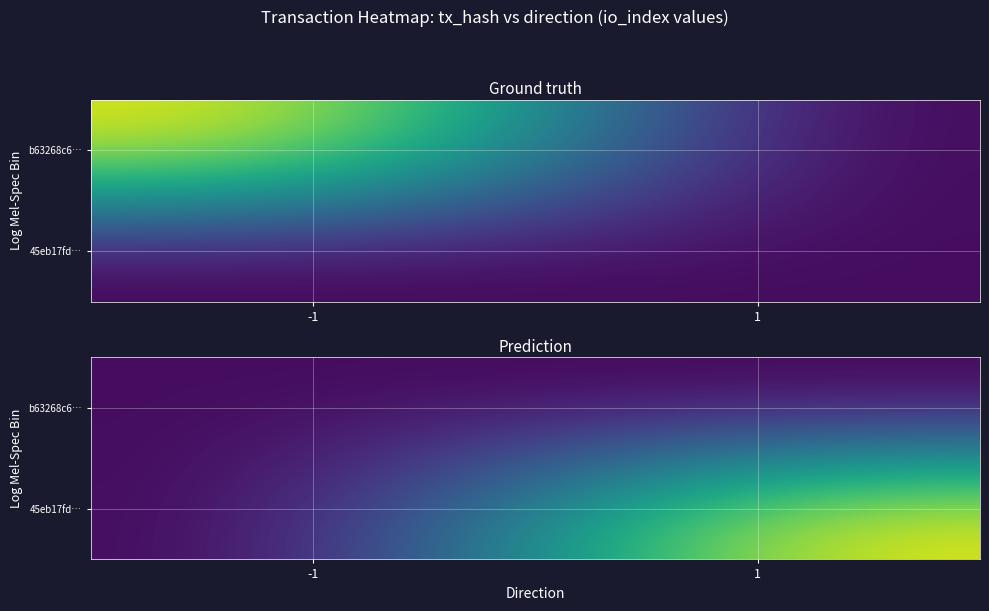

Is it true that b63268c6… equals -9 at 1?

False